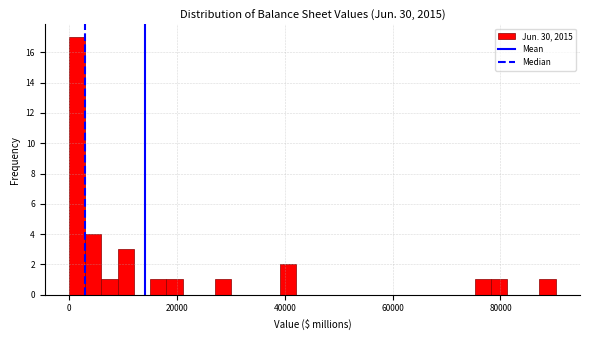

Around what value on the x-axis is the tallest bar? Give the approximate position of its centre, as read against the axis.

2000